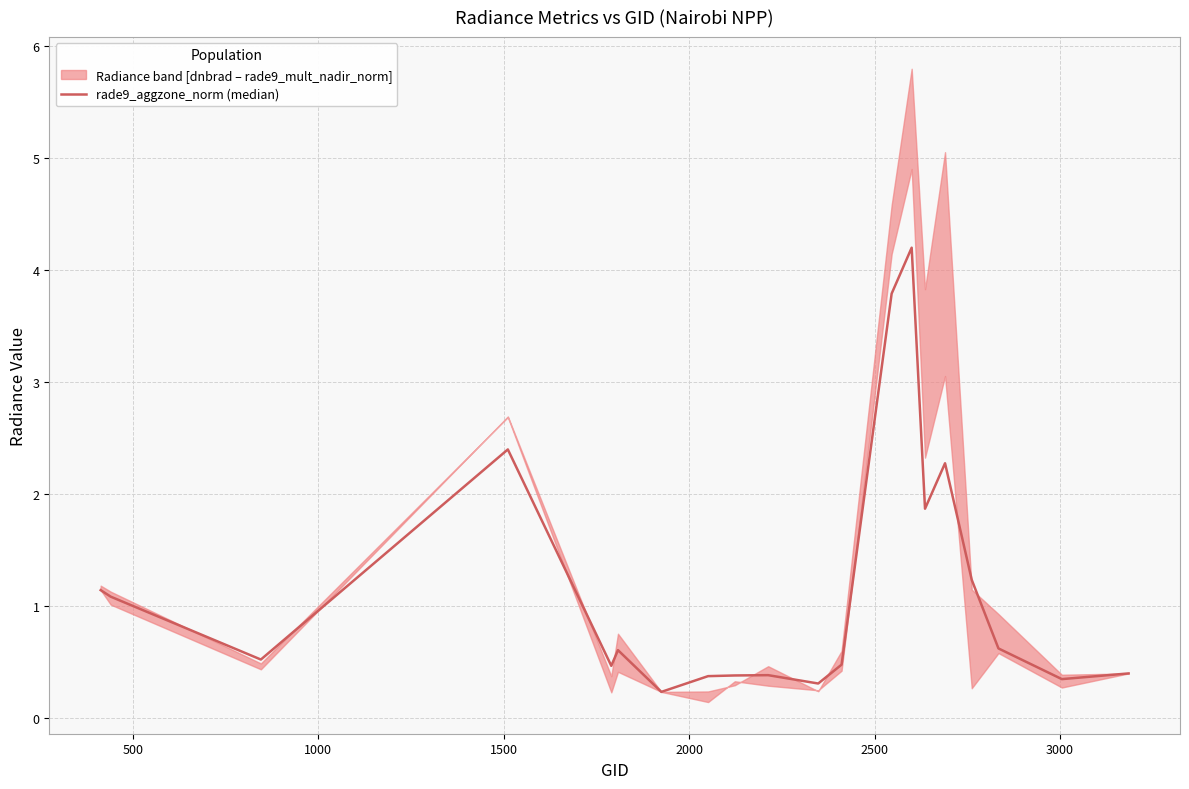

What is the maximum value shown in the chart?

4.2